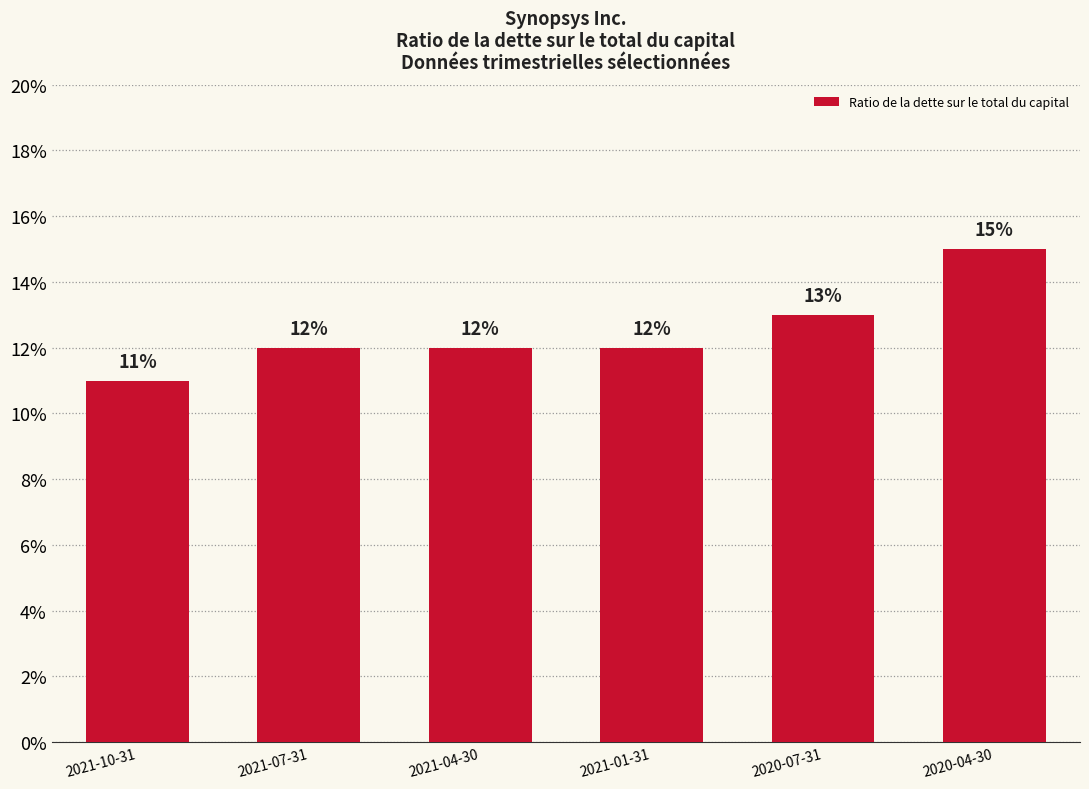

Are the bars grouped side by side (vs. stacked)?

No